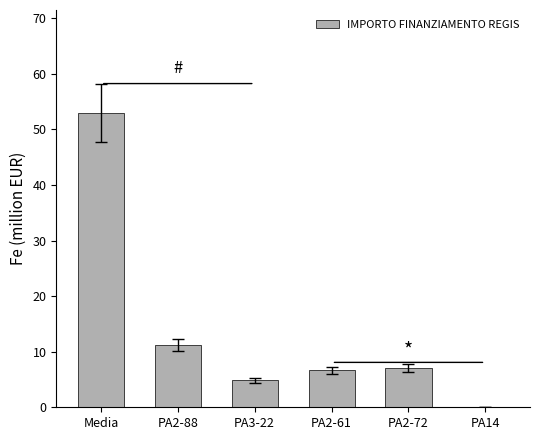

Reading left to right, extract all data points from this chart.

Media=53.0	PA2-88=11.2	PA3-22=4.9	PA2-61=6.7	PA2-72=7.0	PA14=0.1